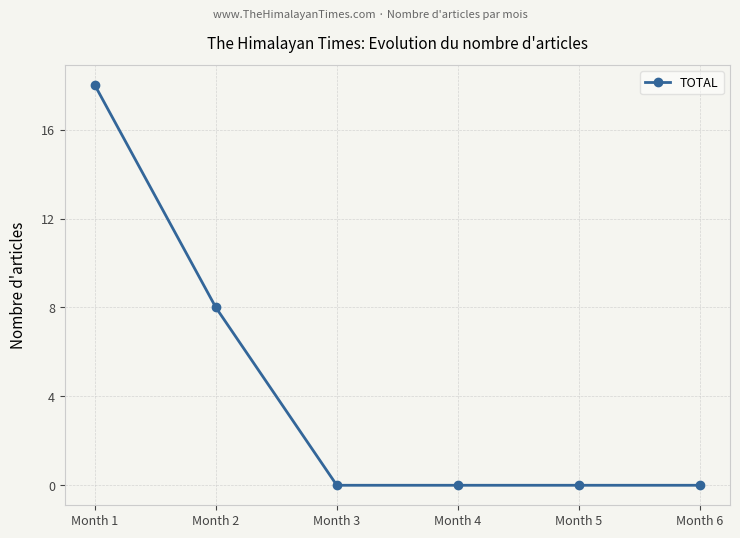

What is the difference between the second highest and second lowest values?

8